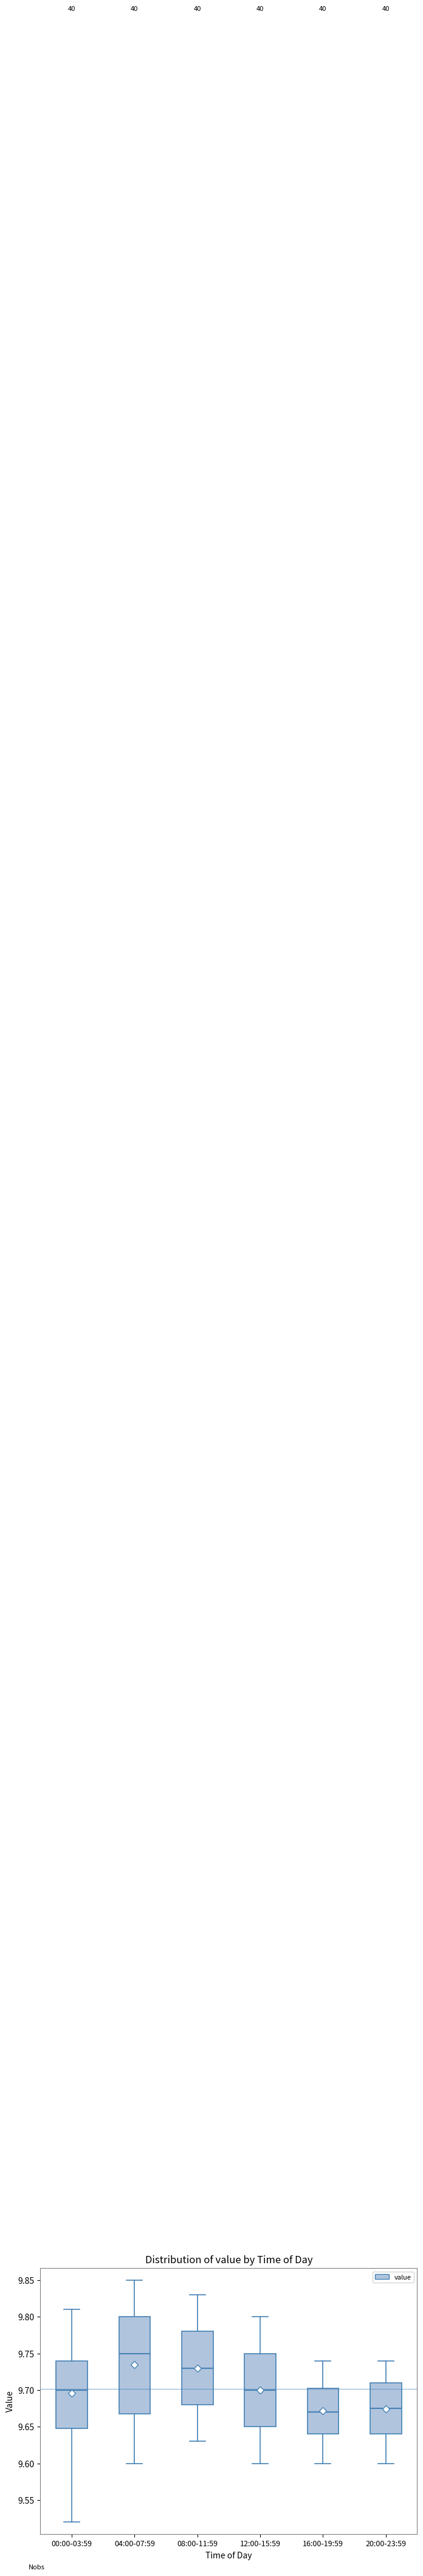

Which box's median line is the lowest?

16:00-19:59